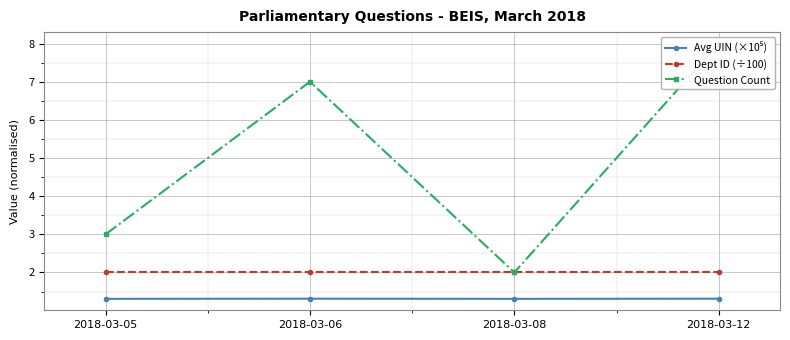

What is the difference between the highest and lowest values at 2018-03-05?

1.7